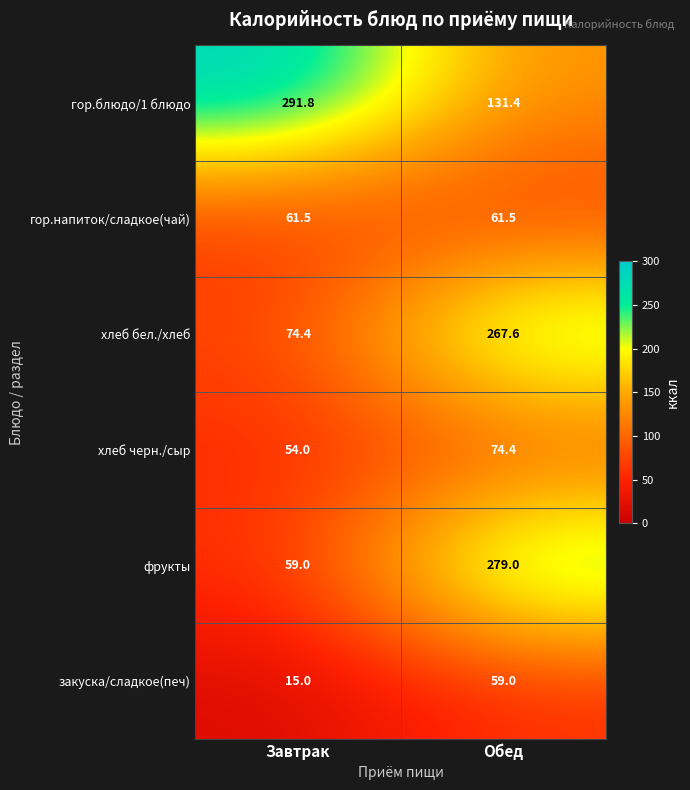

What is the spread (max minus min) of values at Обед?

220.0